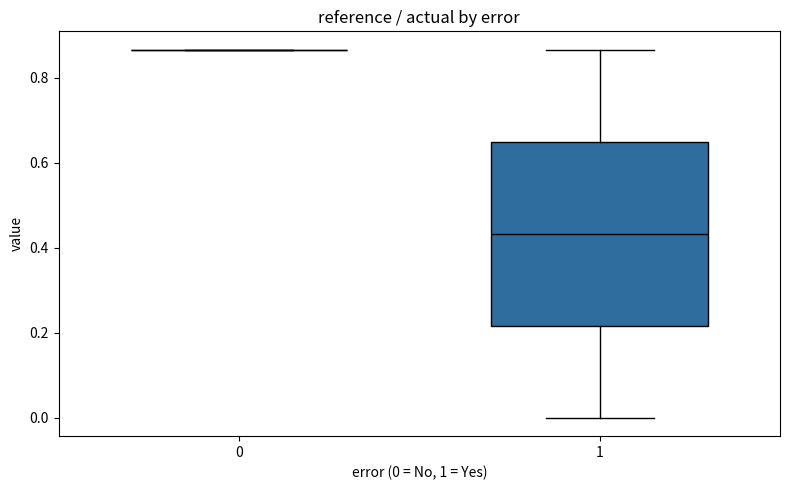

Reading left to right, read every box against the y-axis: the position of its median line, the range the box covers, and the ends of its whiskers. The values are not printed on the chart, so give them approximately, as read against the axis.

0: box collapsed to a line at 0.86, whiskers 0.86 to 0.86
1: median 0.44, box 0.22 to 0.64, whiskers 0.00 to 0.86